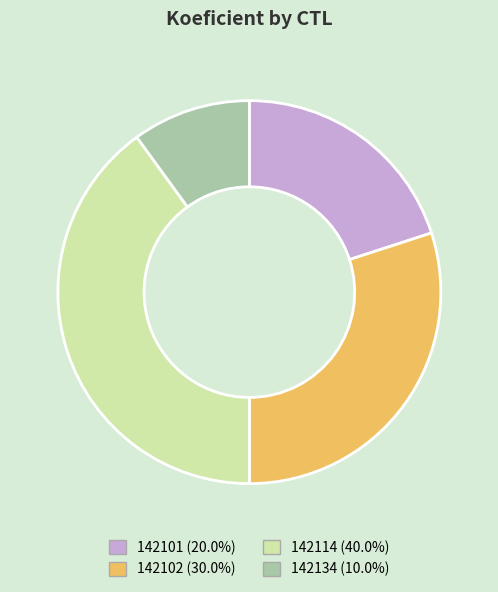

What is the smallest slice in the pie chart?

142134